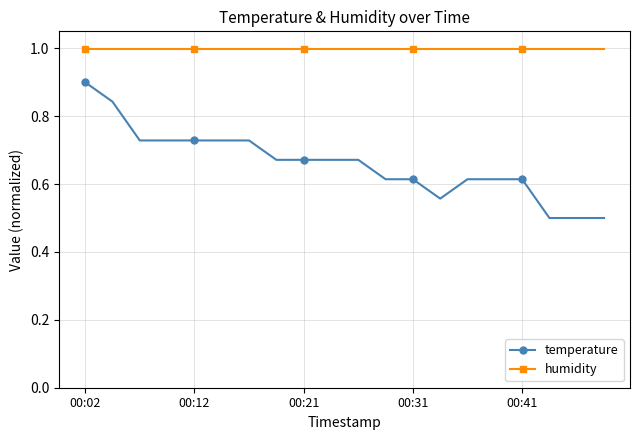

What is the value of the humidity point at the 9th from the left?

1.0